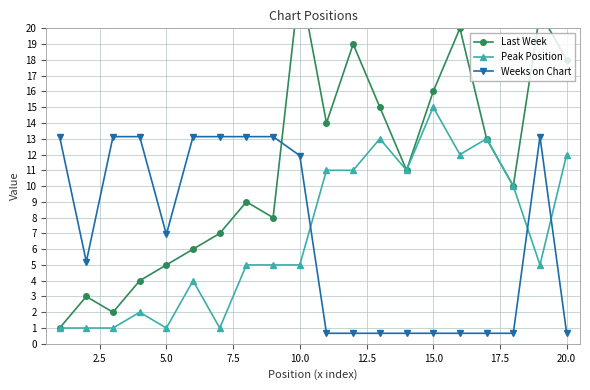

What is the lowest value of the Weeks on Chart series?

0.7